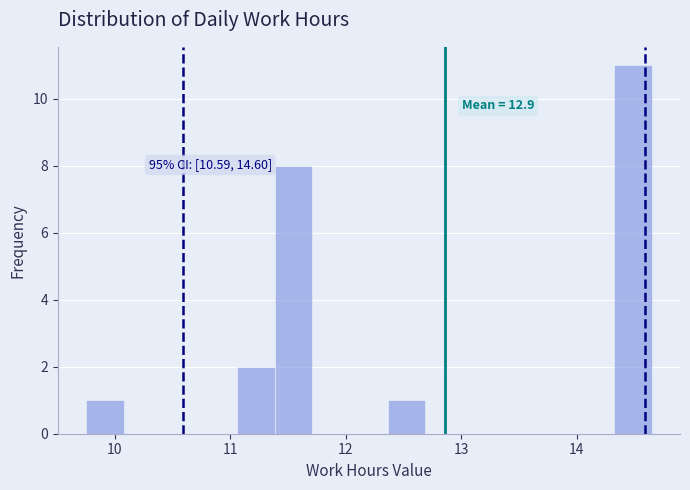

Read against the x-axis, roughly where is the centre of the tallest bar?

14.5